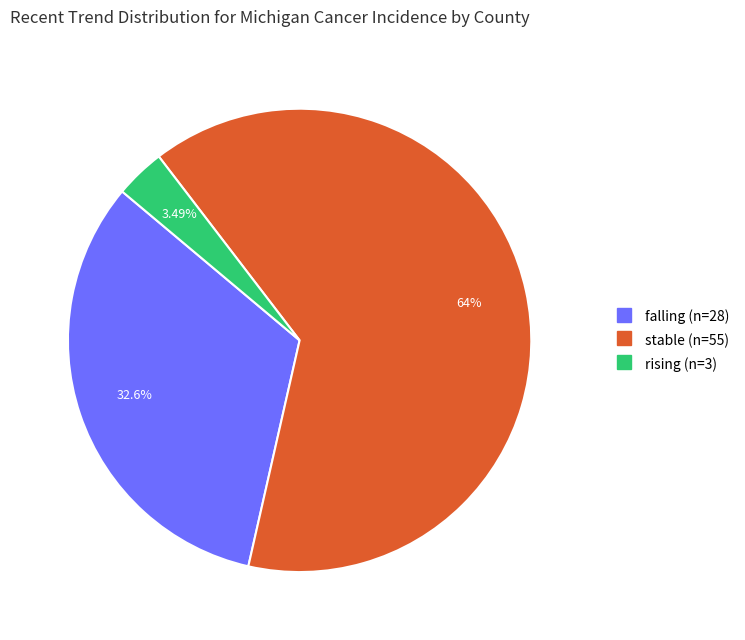

To the nearest percent, what portion does stable represent?

64%